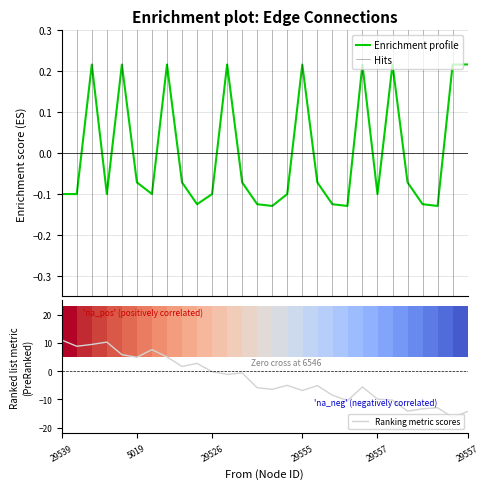

What is the approximate value at 29557?

0.2